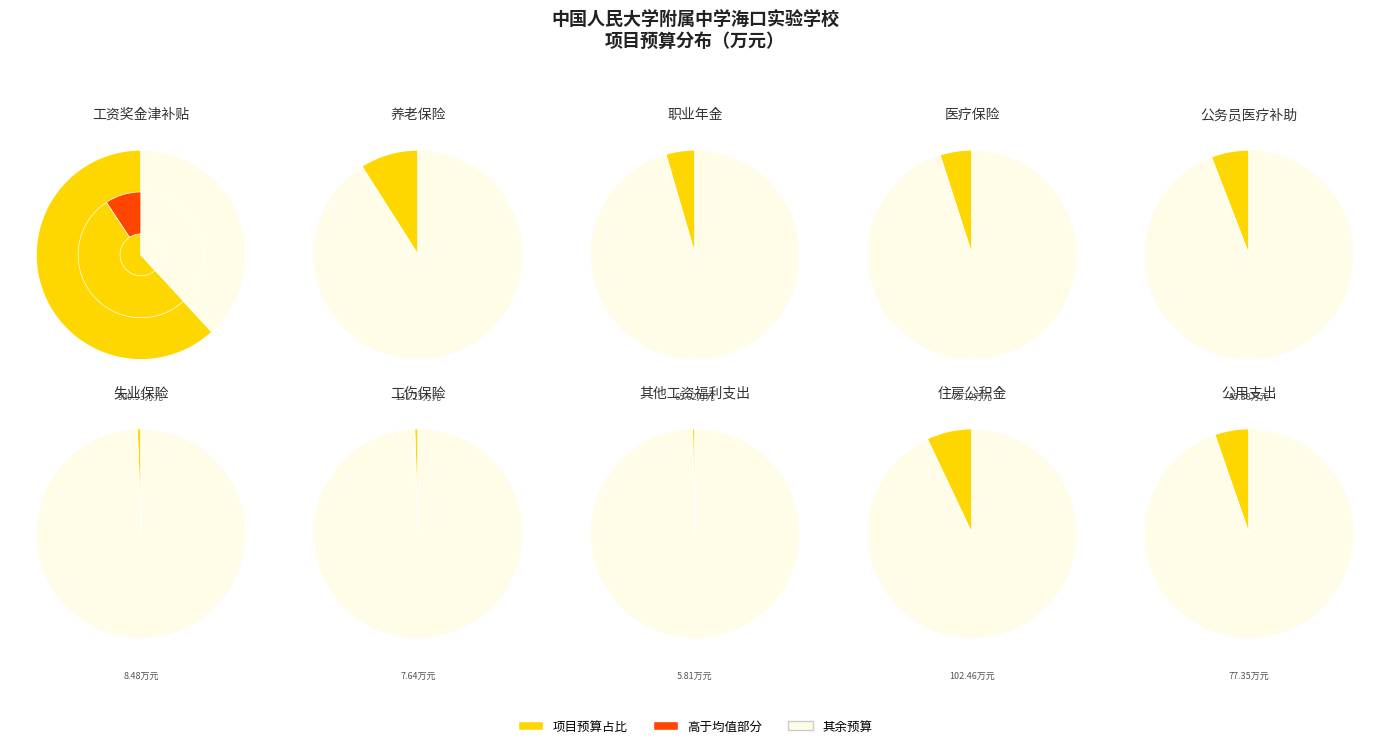

What is the ratio of the value at 工伤保险 to the value at 医疗保险?

0.1